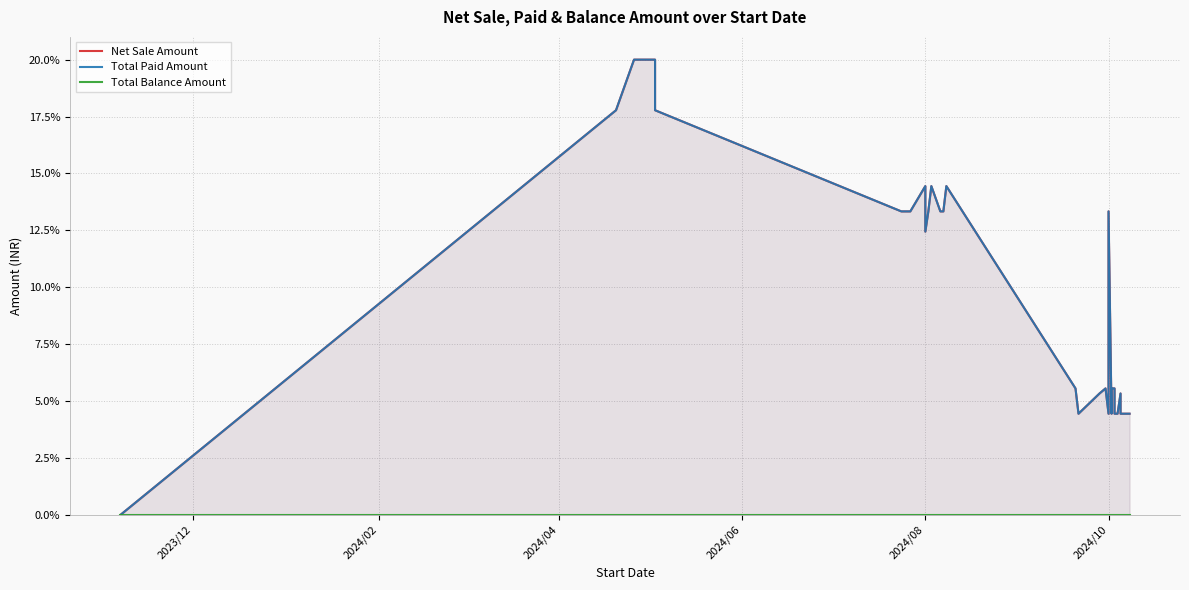

How many lines are shown in the chart?

3